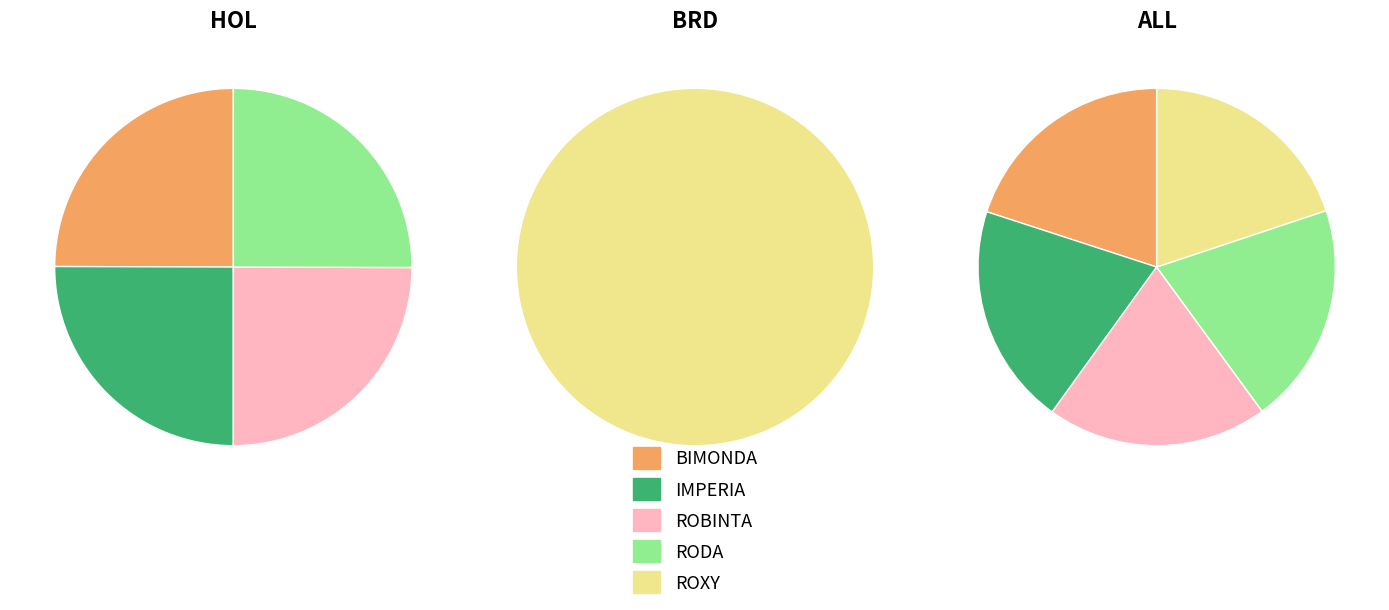

Is it true that RODA is 20% of the pie?

True